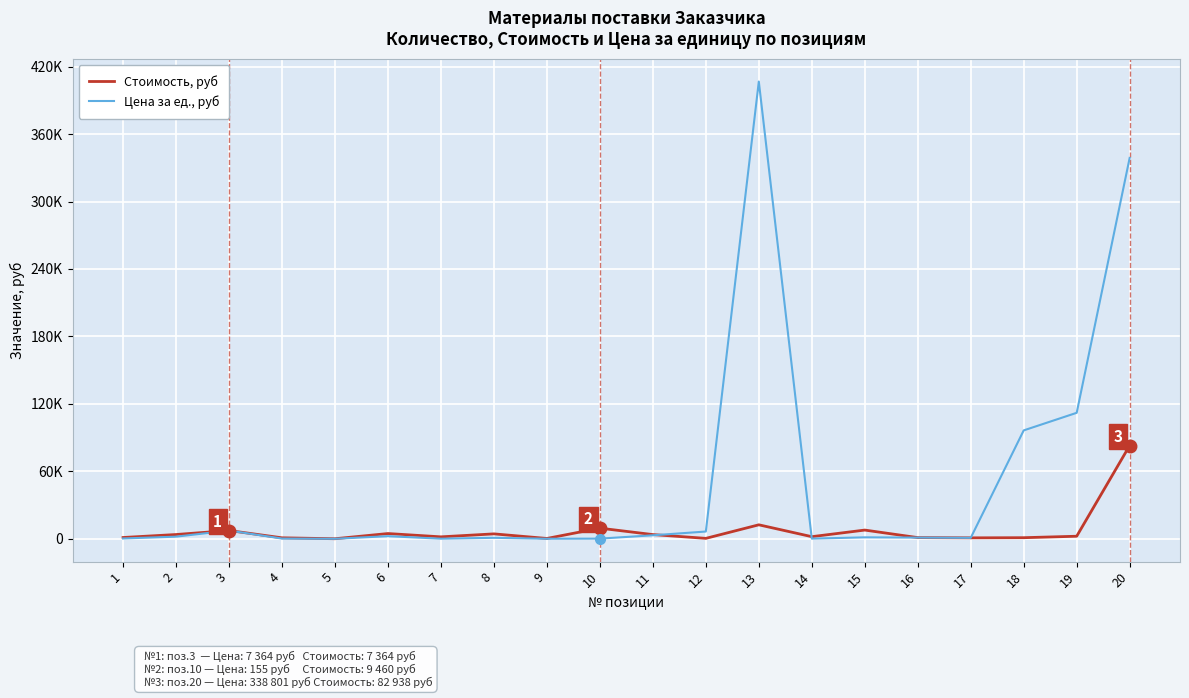

Which series has the largest total across all categories?

Цена за ед., руб